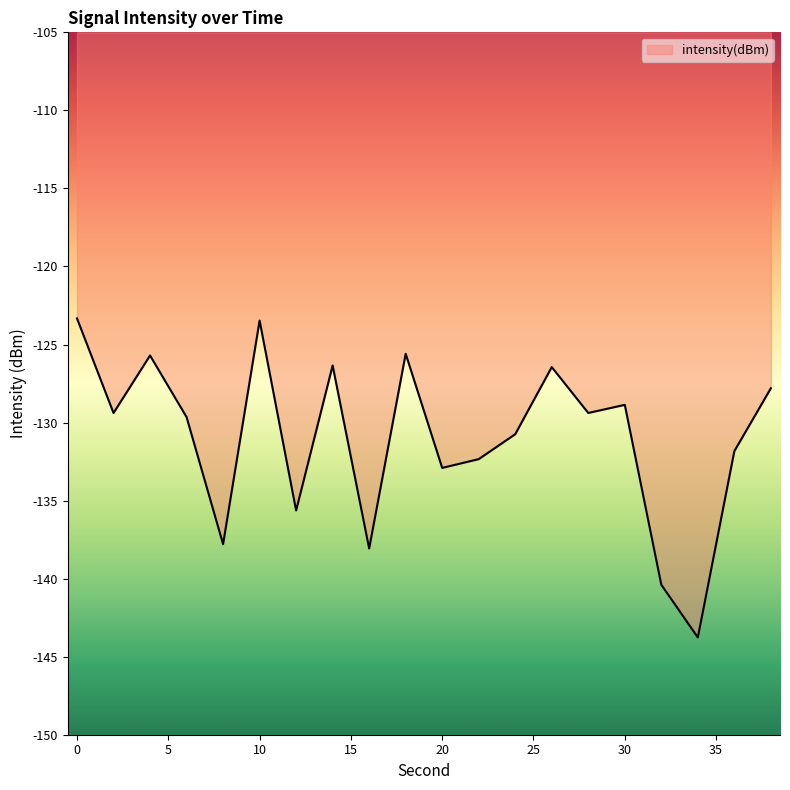

What is the greatest value displayed?

-123.3